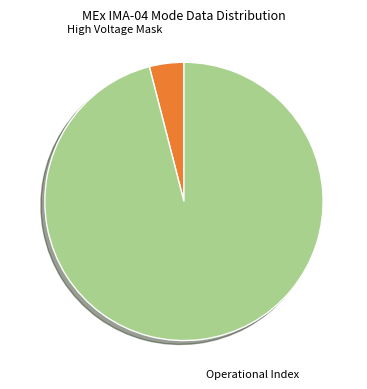

True or false: High Voltage Mask accounts for 11% of the total.

False